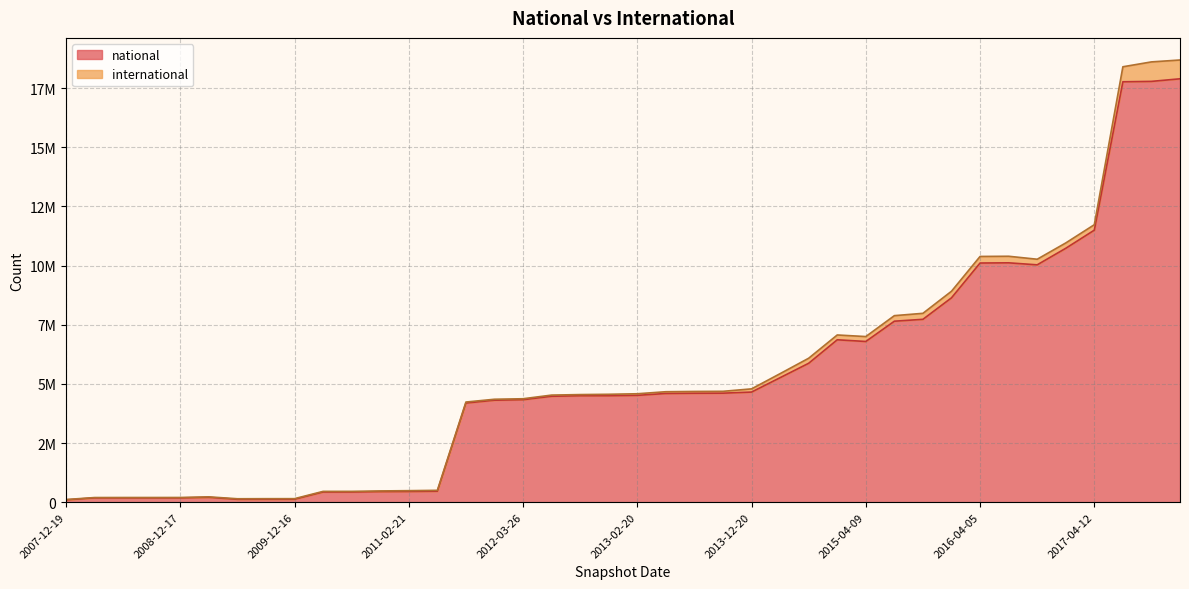

What is the value of the 21st point from the left?

4514953